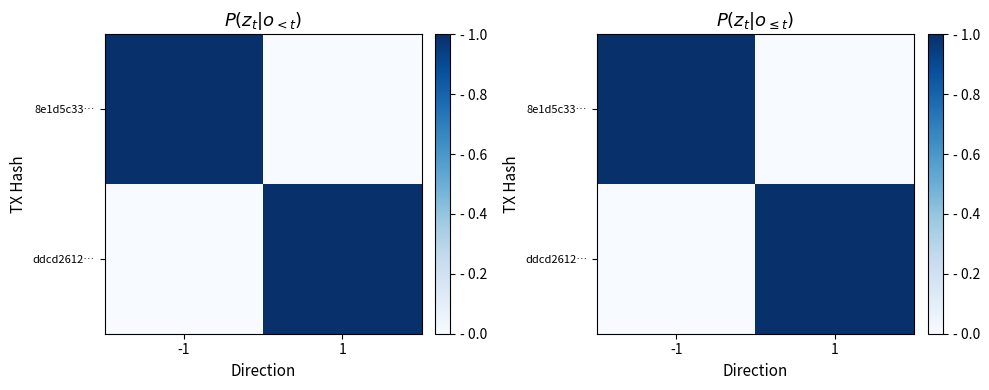

What value does the ddcd2612… series have at 1?

1.0